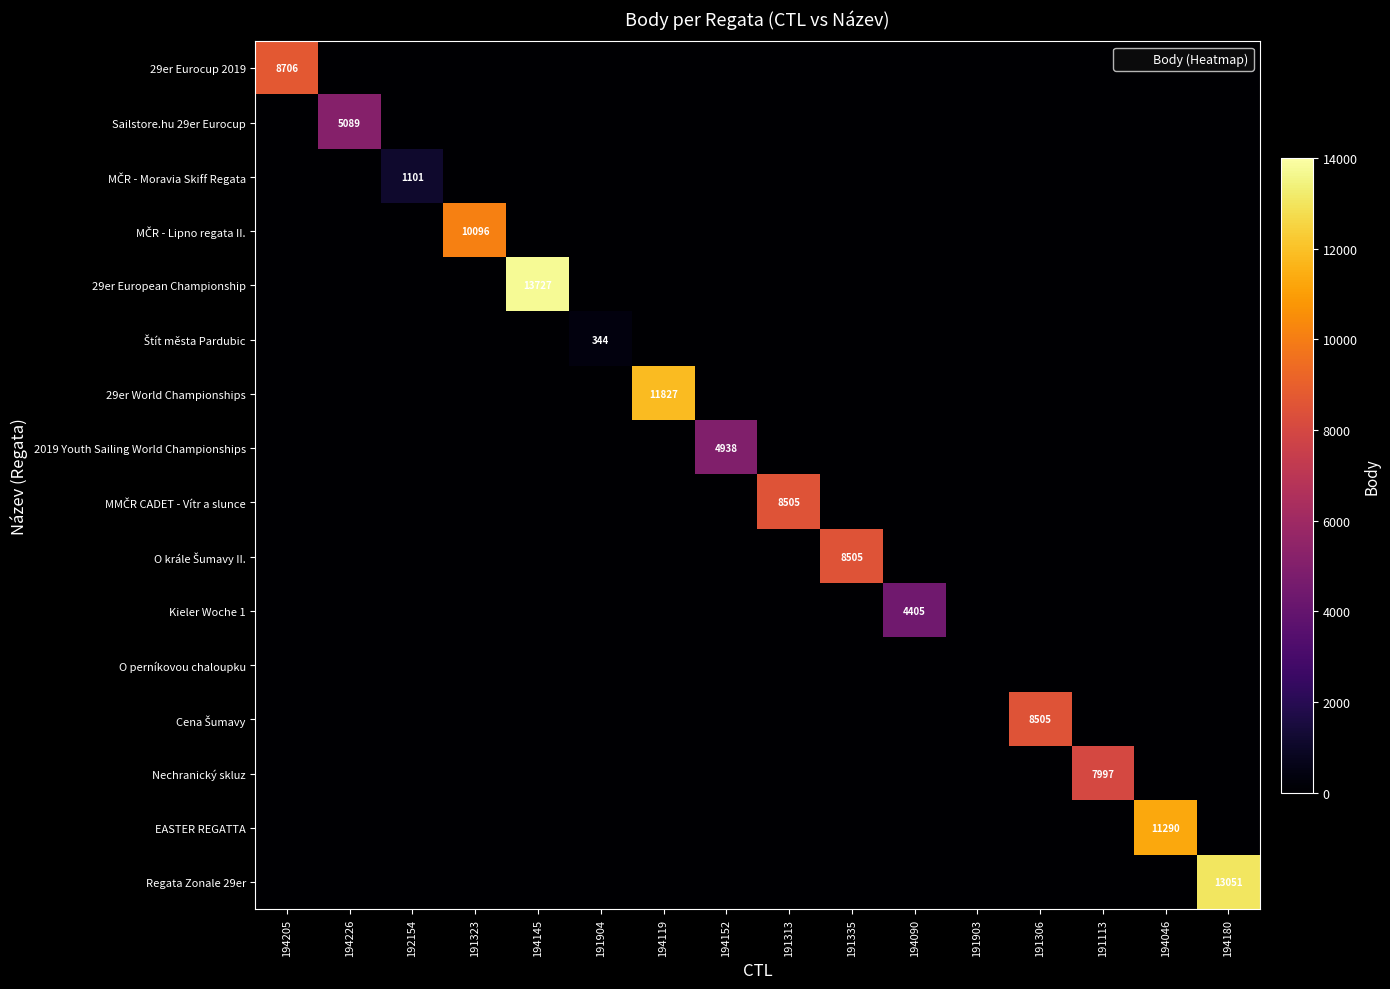

What is the difference between the maximum and minimum values in the Kieler Woche 1 series?

4405